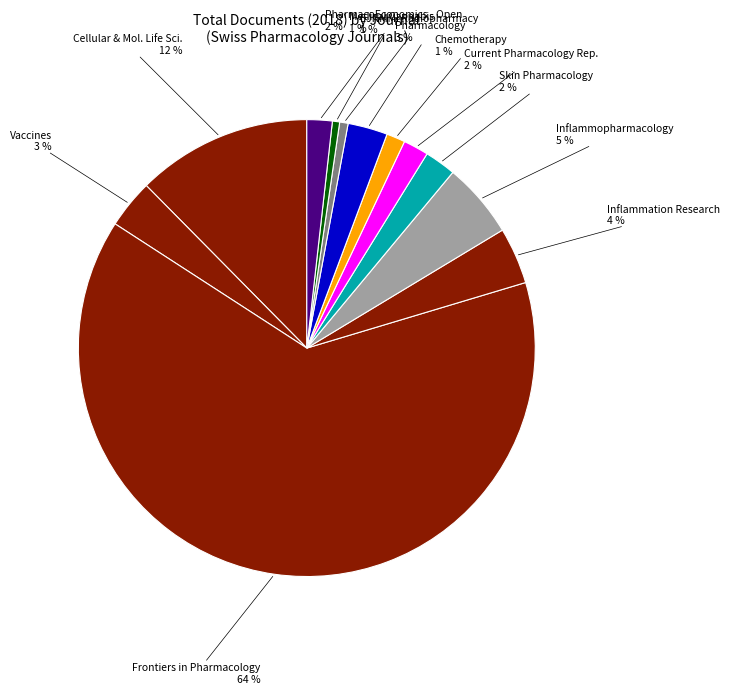

Which slice is the largest?

Frontiers in Pharmacology